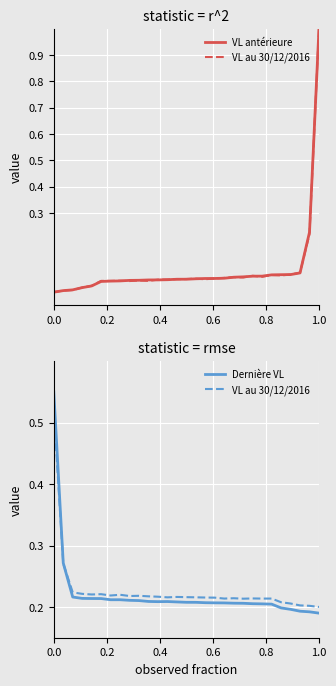

Is it true that Dernière VL equals 0.2 at 0.8?

True